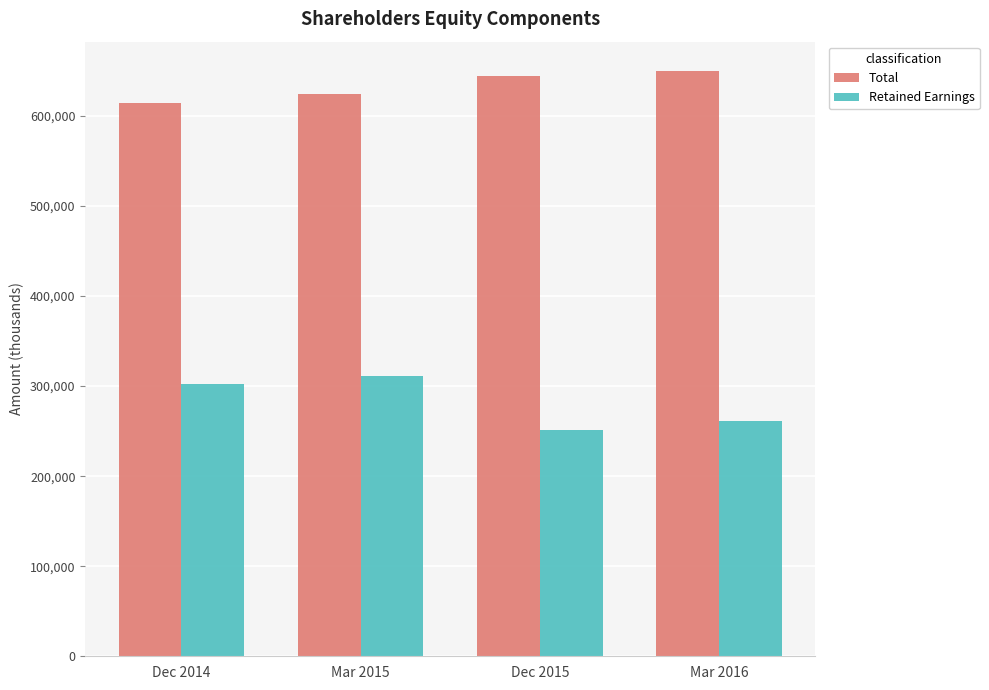

How many data points in Total are less than 644053?

2